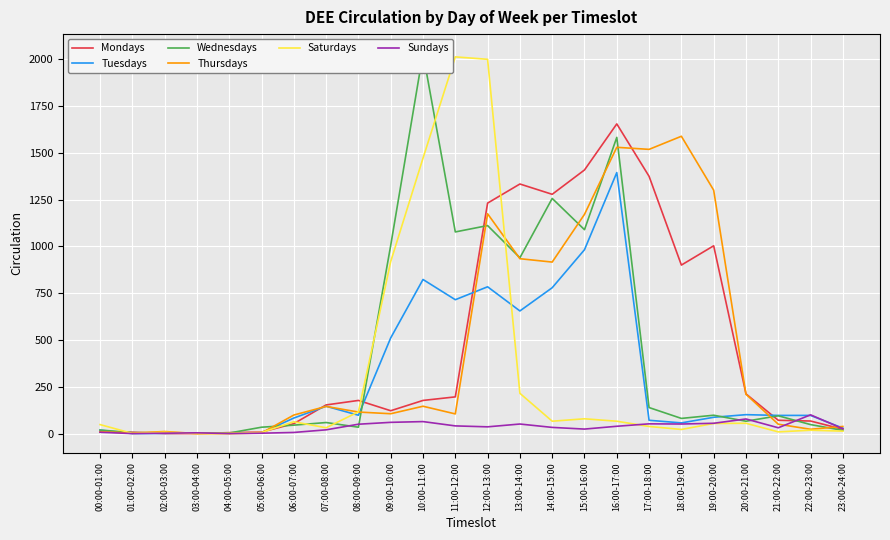

What is the minimum value for Wednesdays?

2